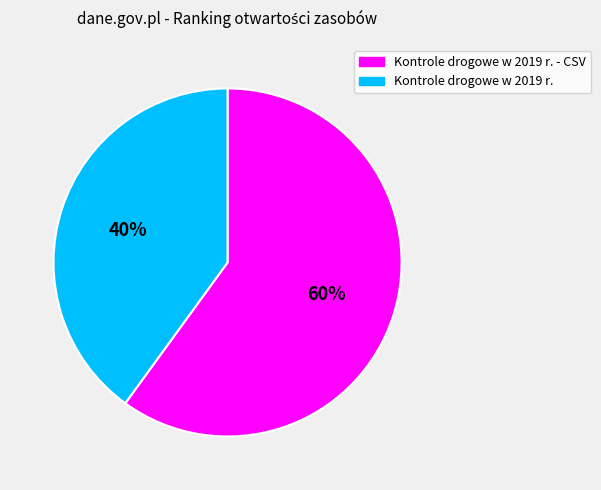

To the nearest percent, what is the average slice percentage?

50%